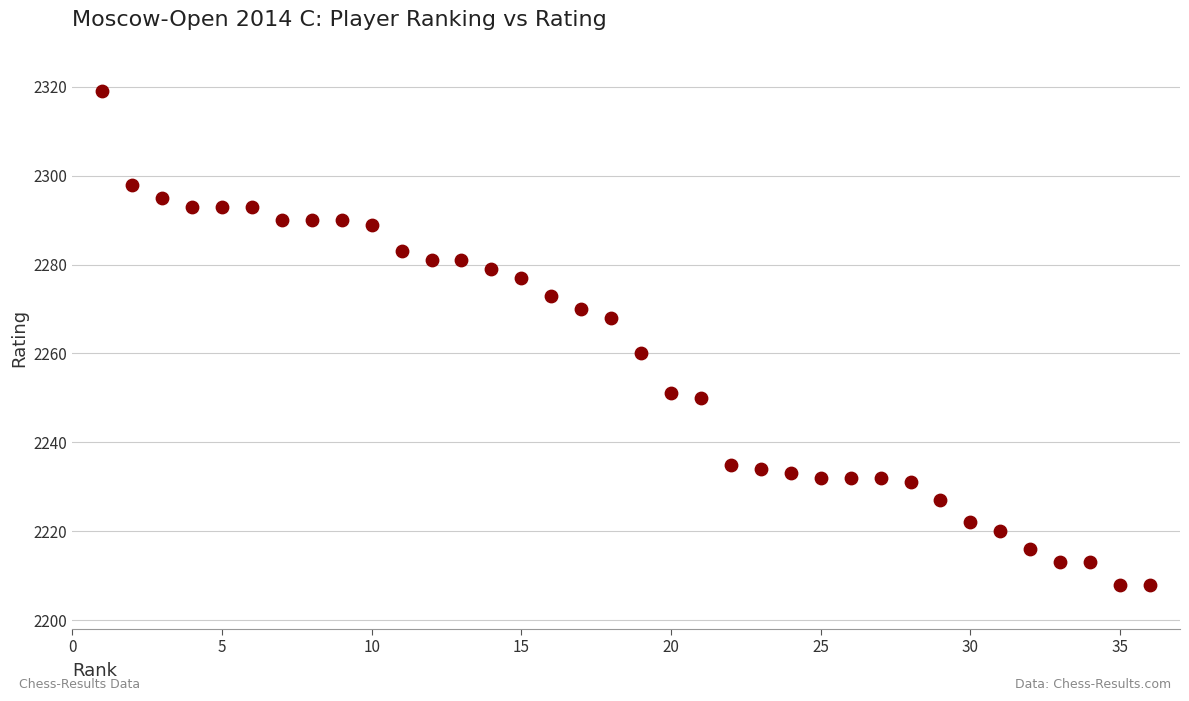

What is the range of X values (max minus min)?

35